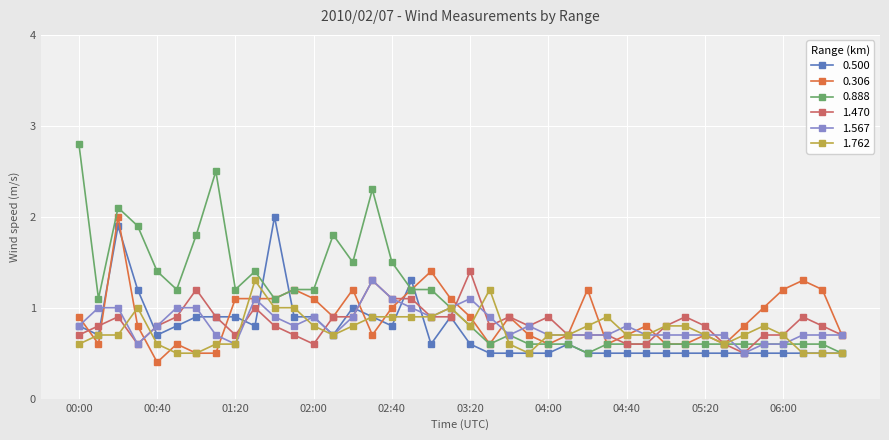

Which series has the largest total across all categories?

0.888